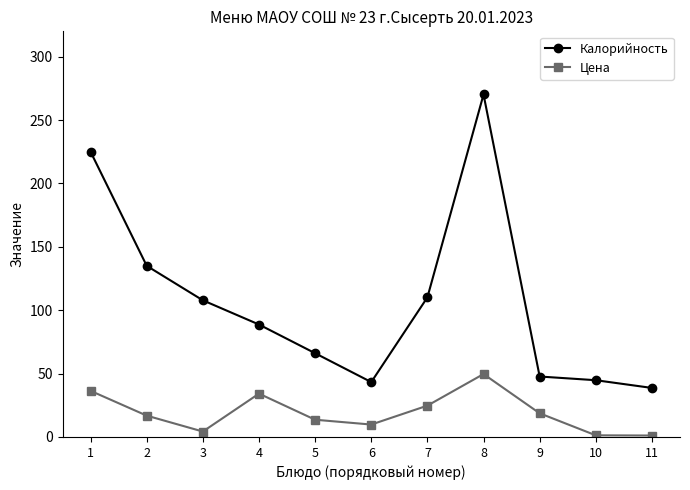

Is it true that Калорийность equals 71.1 at 6?

False